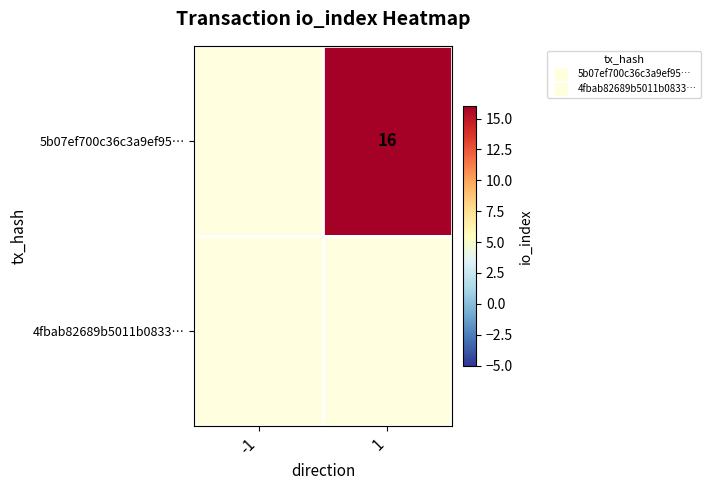

Rank the series by their maximum value, from lowest to highest.

5b07ef700c36c3a9ef95…, 4fbab82689b5011b0833…